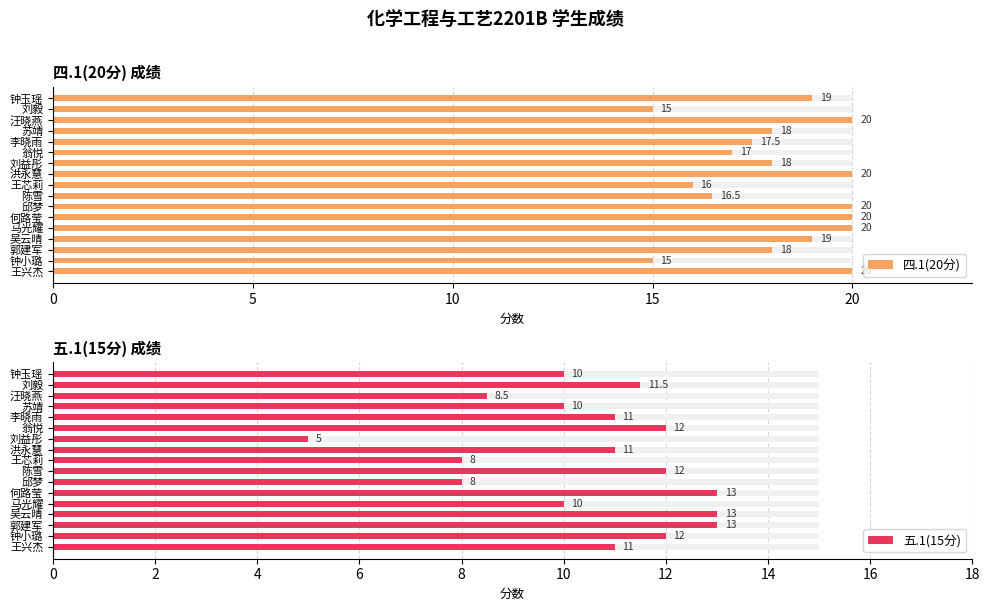

Is the value of 五.1(15分) at 何路莹 greater than the value of 四.1(20分) at 王兴杰?

No